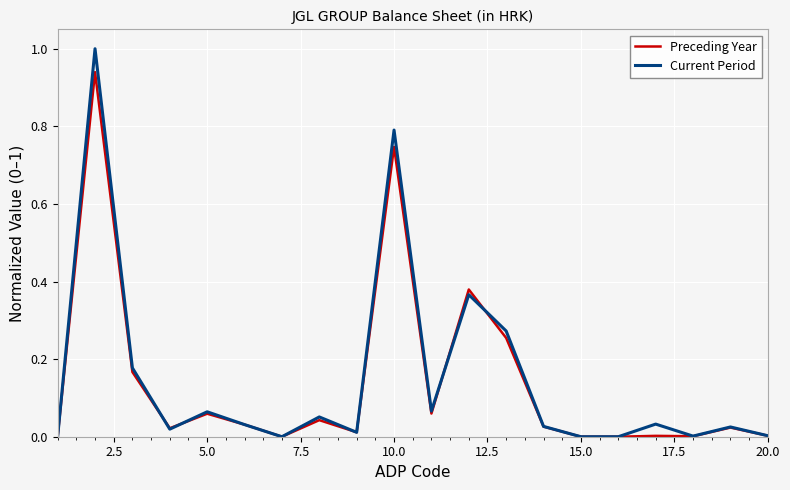

List the series in order of their peak value, highest first.

Current Period, Preceding Year